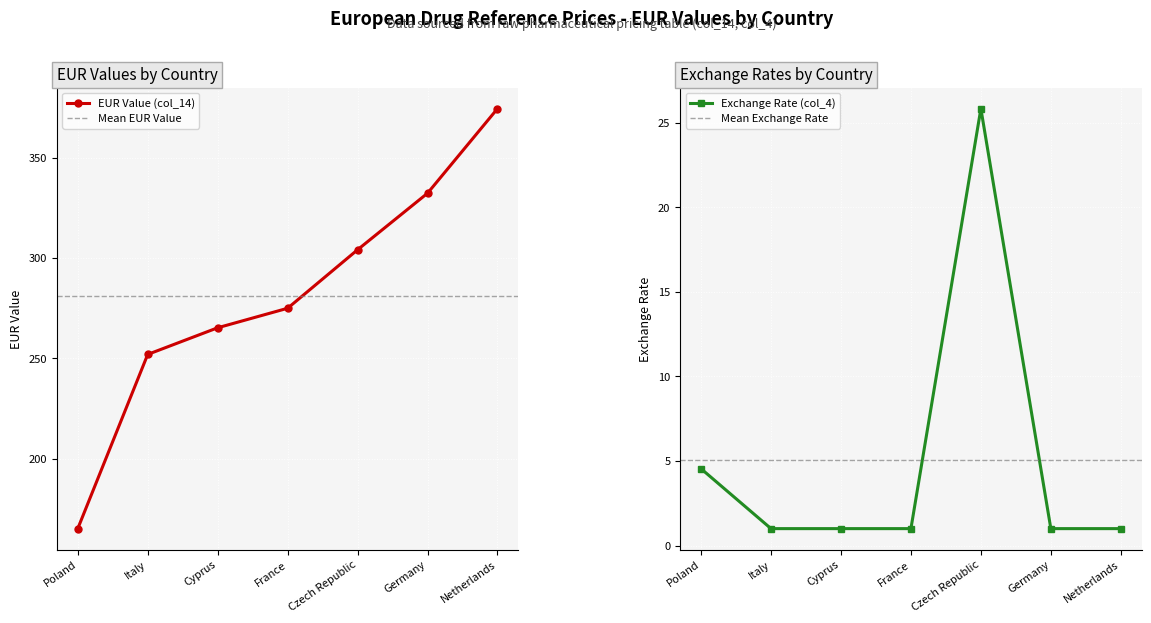

What is the label of the 2nd point from the left?

Italy